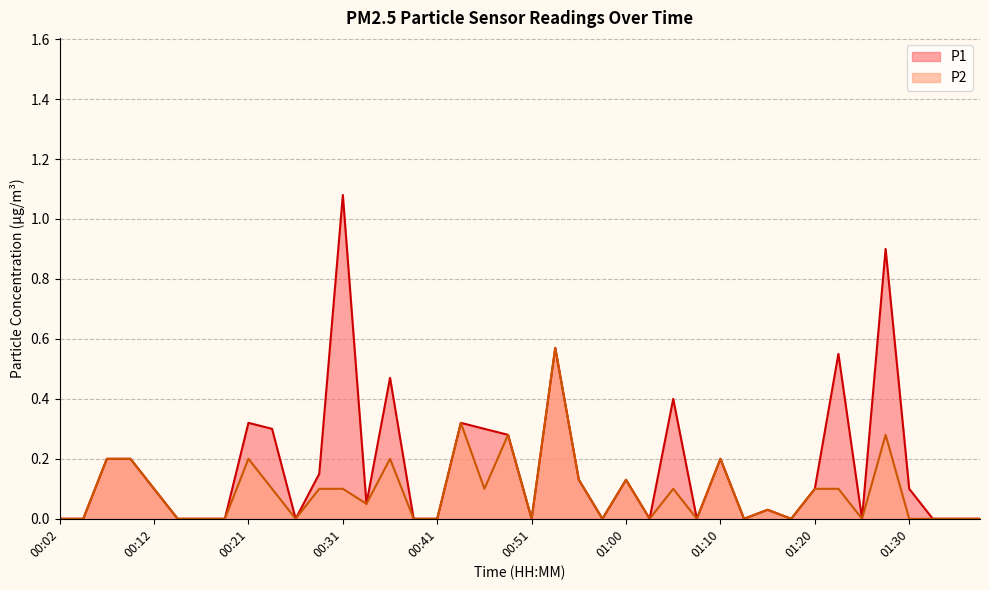

Between 00:43 and 01:17, which series saw the biggest shift?

P1